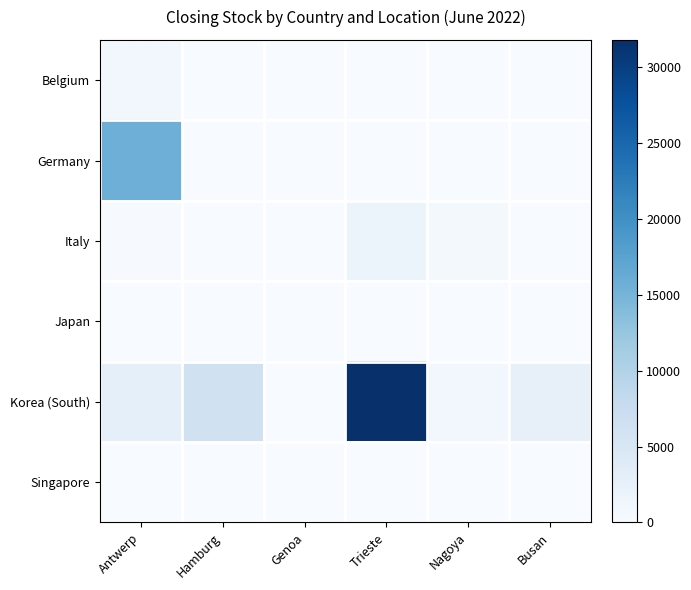

Reading left to right, transcribe all the data shown in this chart.

Belgium: Antwerp=804	Hamburg=0	Genoa=0	Trieste=0	Nagoya=0	Busan=0
Germany: Antwerp=15650	Hamburg=0	Genoa=0	Trieste=0	Nagoya=0	Busan=0
Italy: Antwerp=126	Hamburg=72	Genoa=0	Trieste=1735	Nagoya=550	Busan=20
Japan: Antwerp=0	Hamburg=0	Genoa=0	Trieste=0	Nagoya=0	Busan=0
Korea (South): Antwerp=2869	Hamburg=6242	Genoa=0	Trieste=31778	Nagoya=904	Busan=2570
Singapore: Antwerp=0	Hamburg=0	Genoa=0	Trieste=0	Nagoya=0	Busan=0